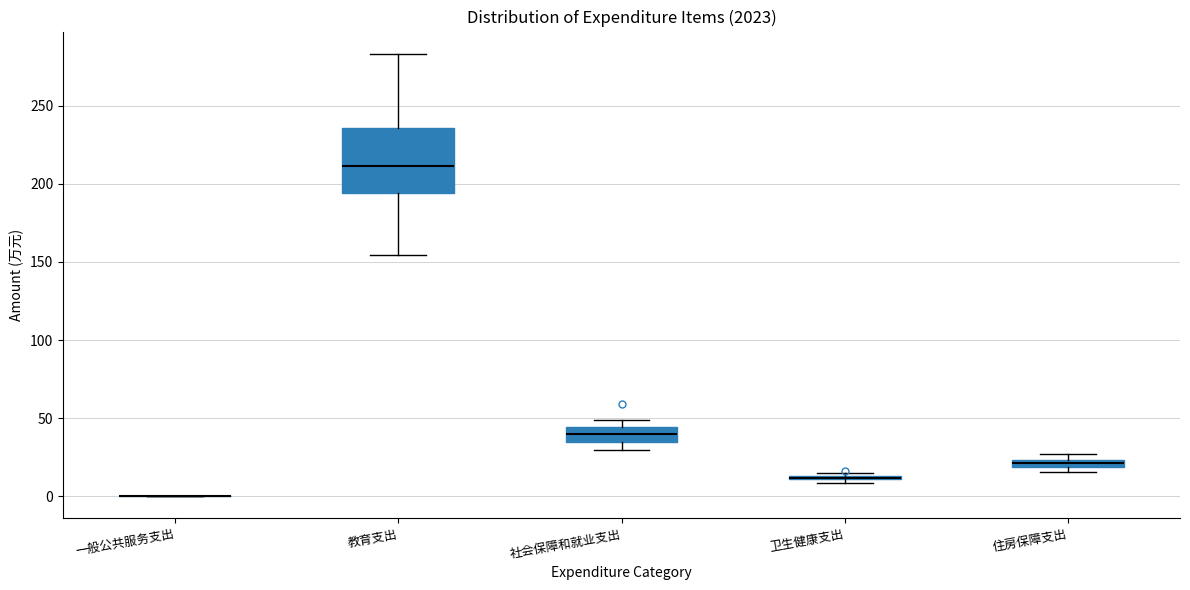

Where is the upper edge of the box for 卫生健康支出 on the y-axis? The values are not printed on the chart, so give them approximately, as read against the axis.

15